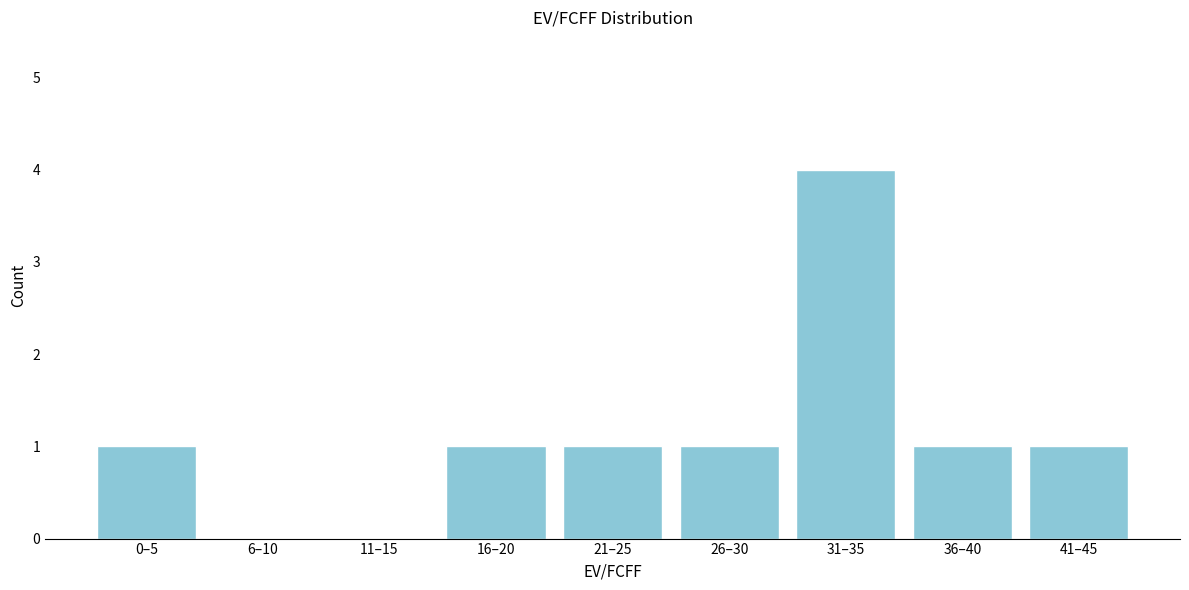

Reading right to left, extract all data points from this chart.

41–45=1	36–40=1	31–35=4	26–30=1	21–25=1	16–20=1	11–15=0	6–10=0	0–5=1